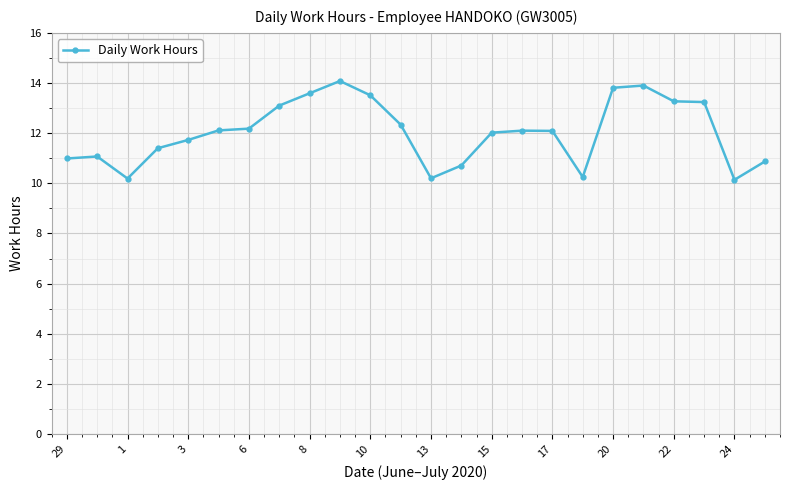

What is the difference between the second highest and second lowest values?

3.7